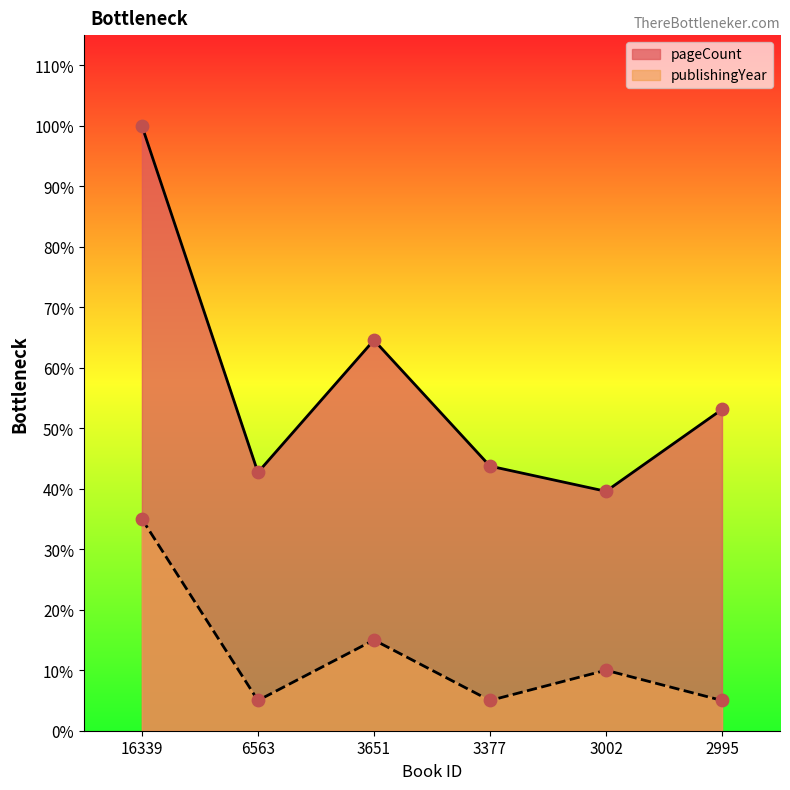

Is the value of pageCount at 6563 greater than the value of publishingYear at 2995?

Yes